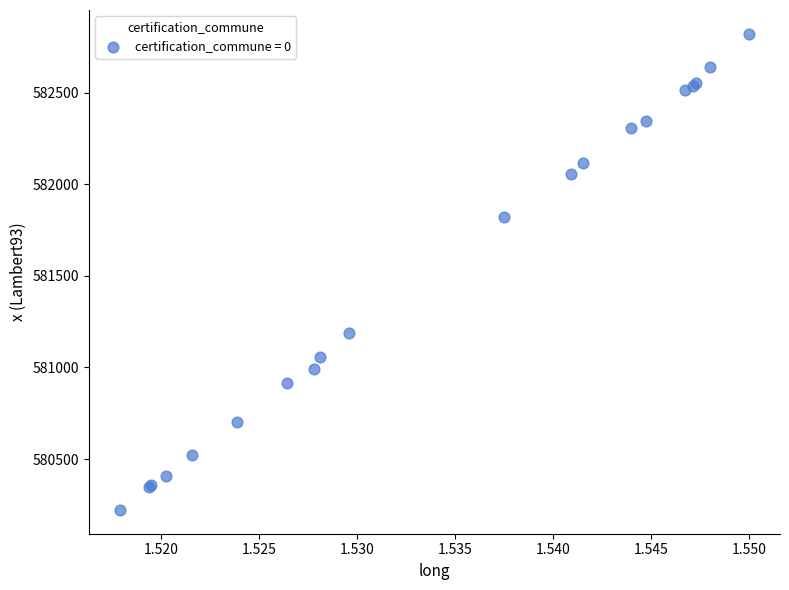

What Y value in the scatter plot is closest to 581521?

581820.8